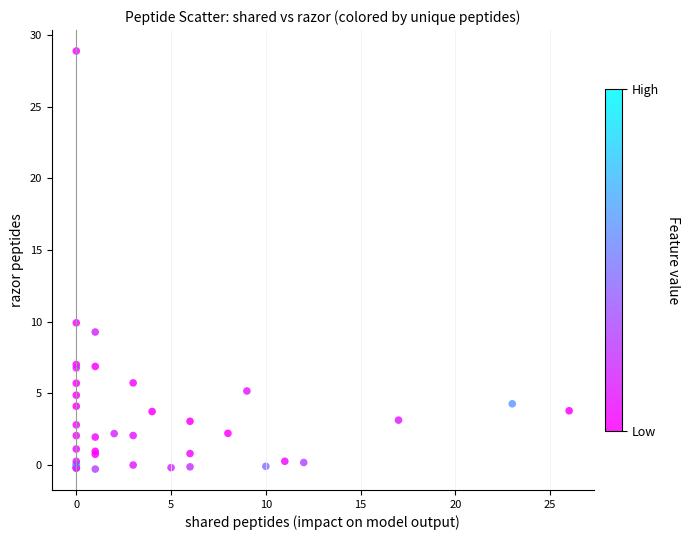

What Y value in the scatter plot is closest to 14?

9.9